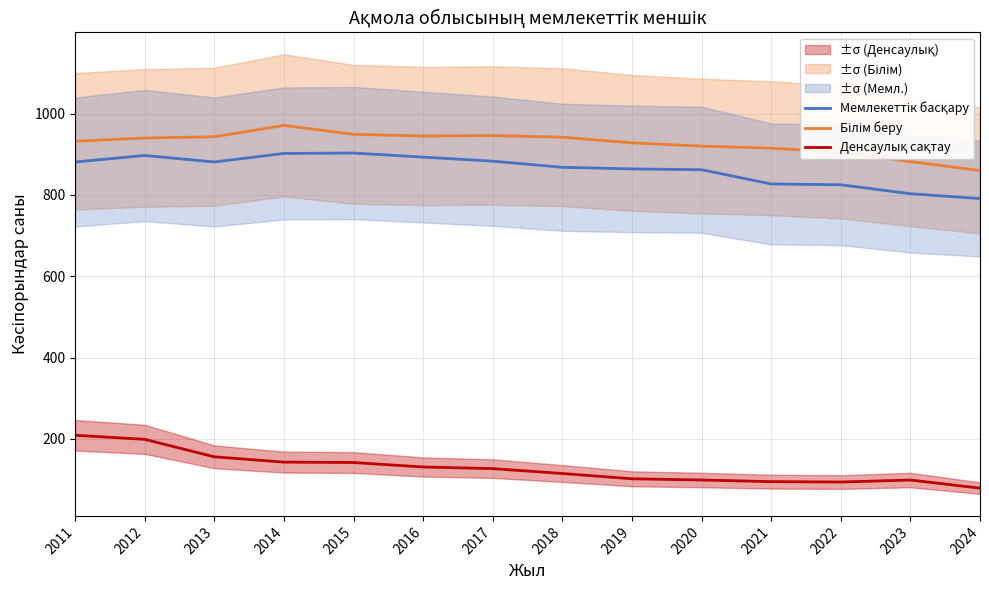

What is the difference between the highest and lowest values at 2020?

821